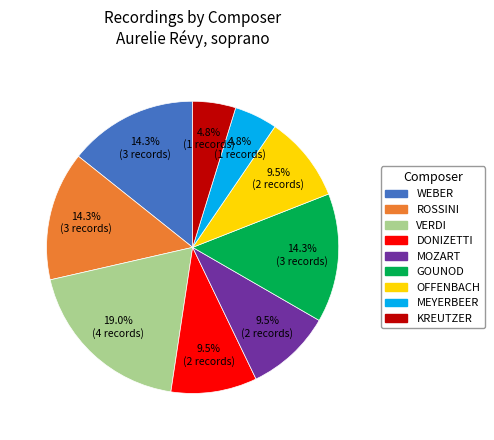

To the nearest percent, what is the combined percentage of MEYERBEER and OFFENBACH?

14%